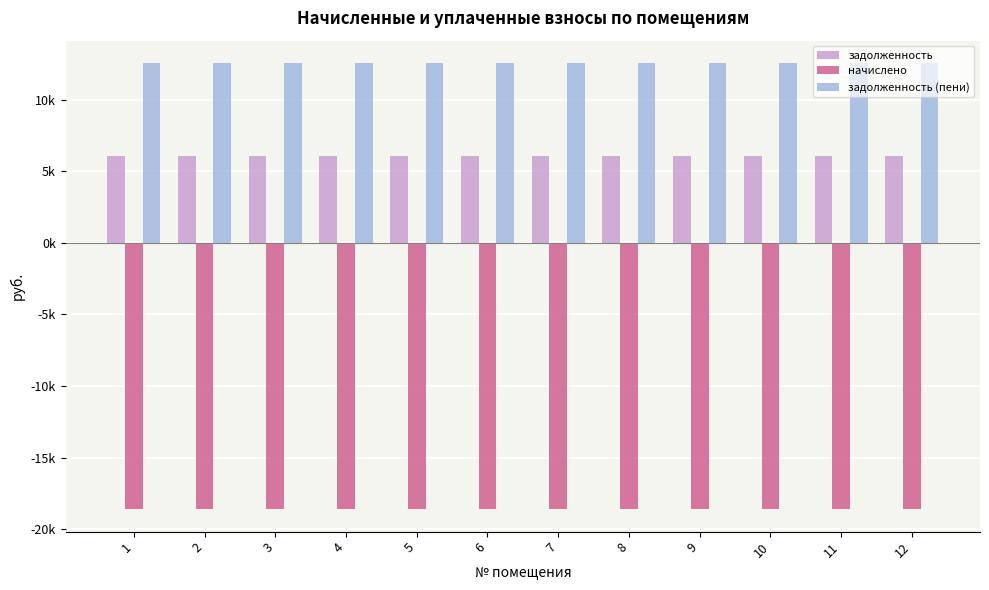

Reading left to right, what are all the values shown in this chart?

задолженность: 6040.3	6040.3	6040.3	6040.3	6040.3	6040.3	6040.3	6040.3	6040.3	6040.3	6040.3	6040.3
начислено: -18612.5	-18612.5	-18612.5	-18612.5	-18612.5	-18612.5	-18612.5	-18612.5	-18612.5	-18612.5	-18612.5	-18612.5
задолженность (пени): 12572.2	12572.2	12572.2	12572.2	12572.2	12572.2	12572.2	12572.2	12572.2	12572.2	12572.2	12572.2